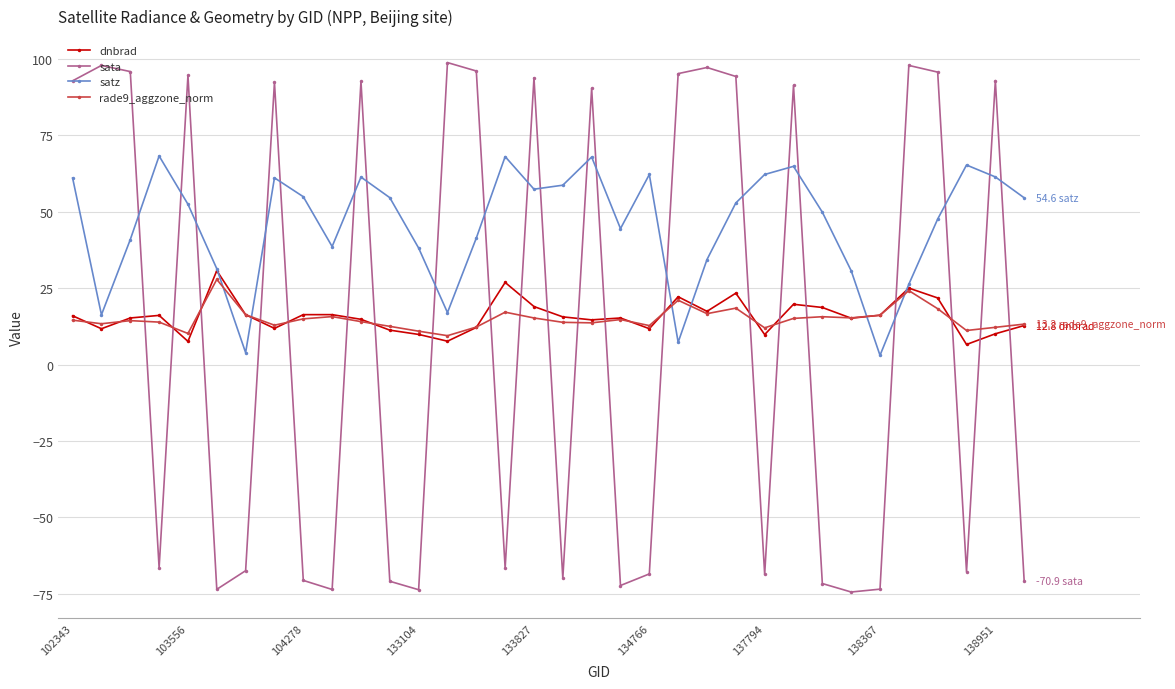

Which series has the largest range (max minus min)?

sata